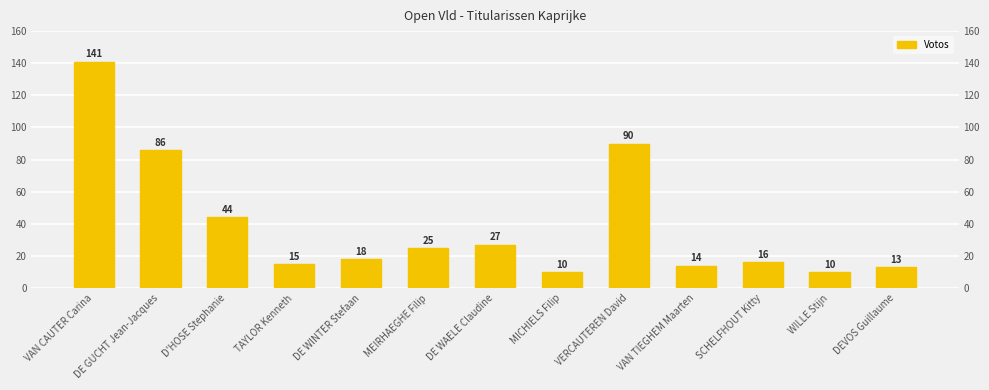

How many data points does each series have?

13